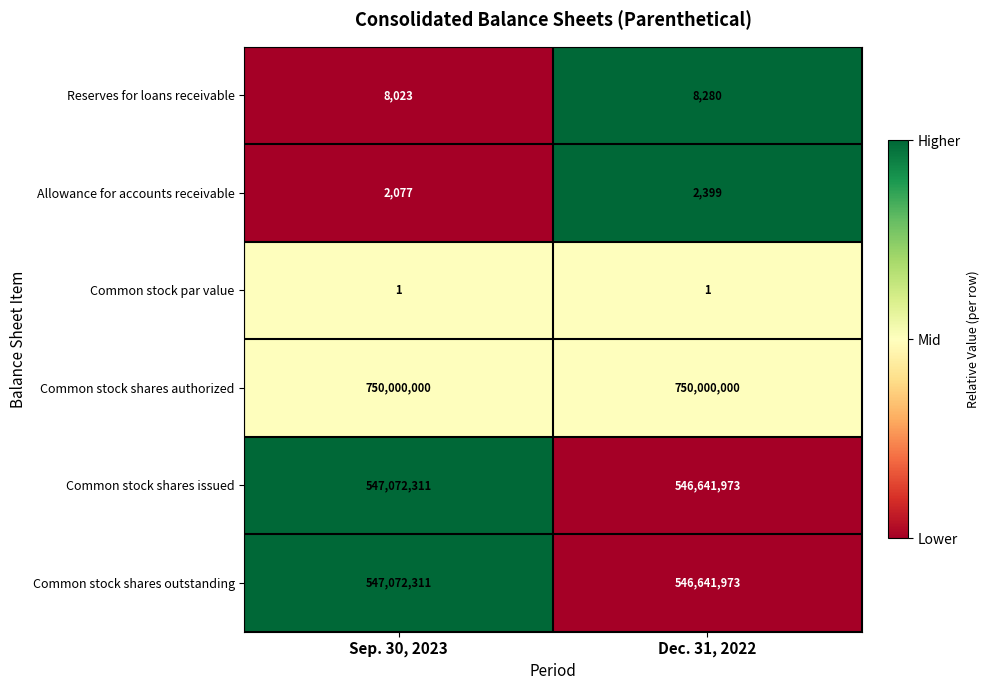

What is the difference between the highest and lowest values at Dec. 31, 2022?

749999999